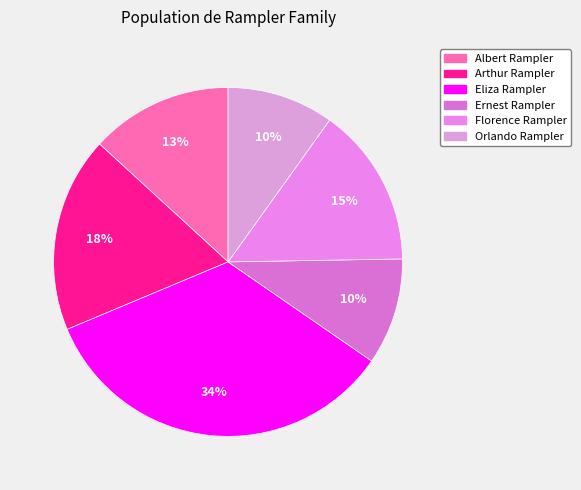

True or false: Arthur Rampler accounts for 18% of the total.

True